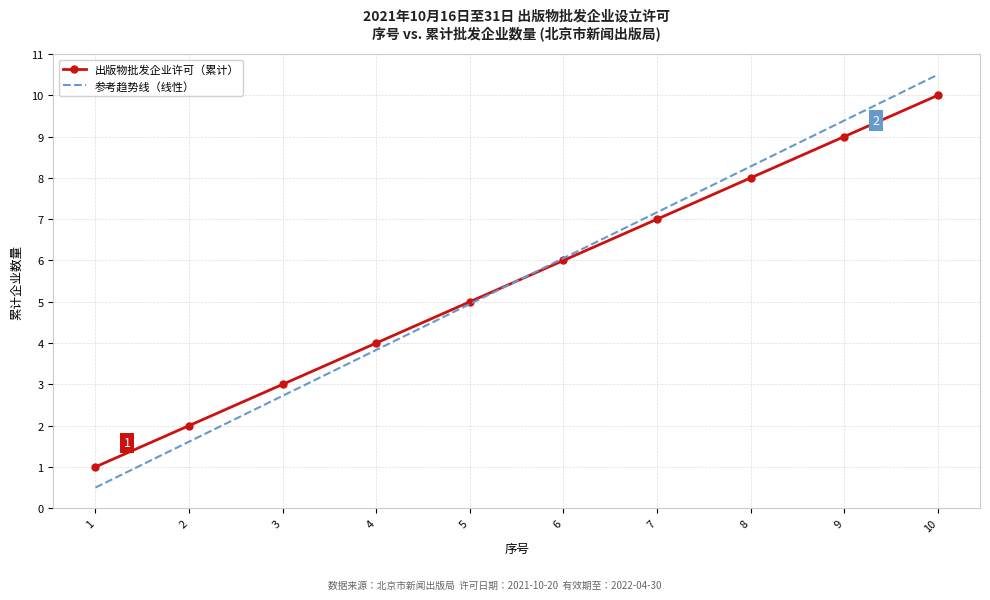

Where does the 参考趋势线（线性） series first go above 6?

6